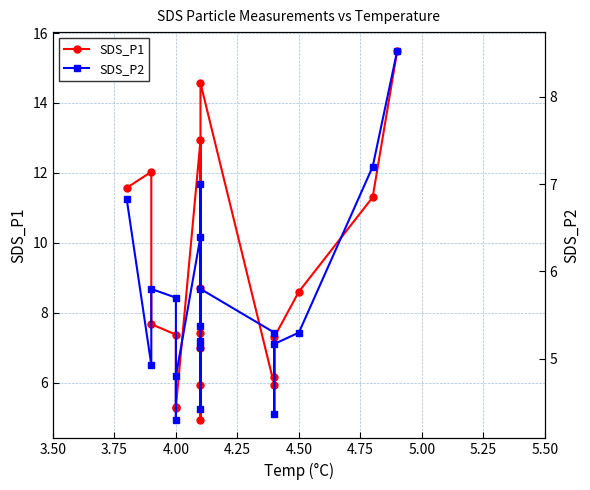

At which category does SDS_P2 reach its first local peak?

4.00